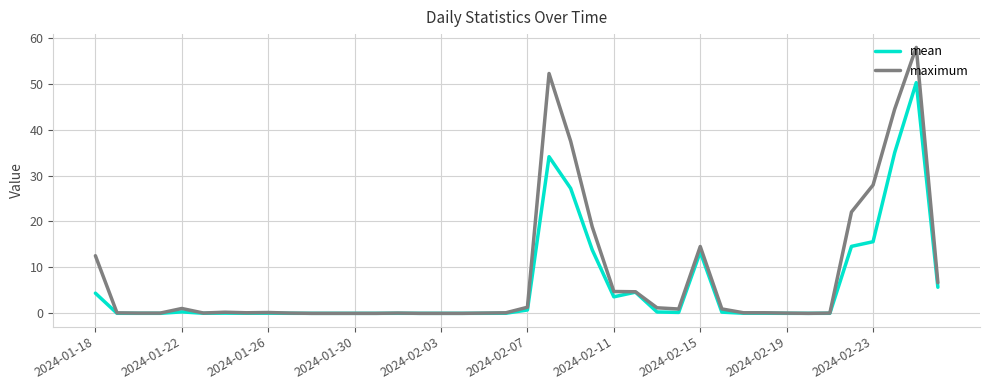

What are all the series names shown in the legend?

mean, maximum